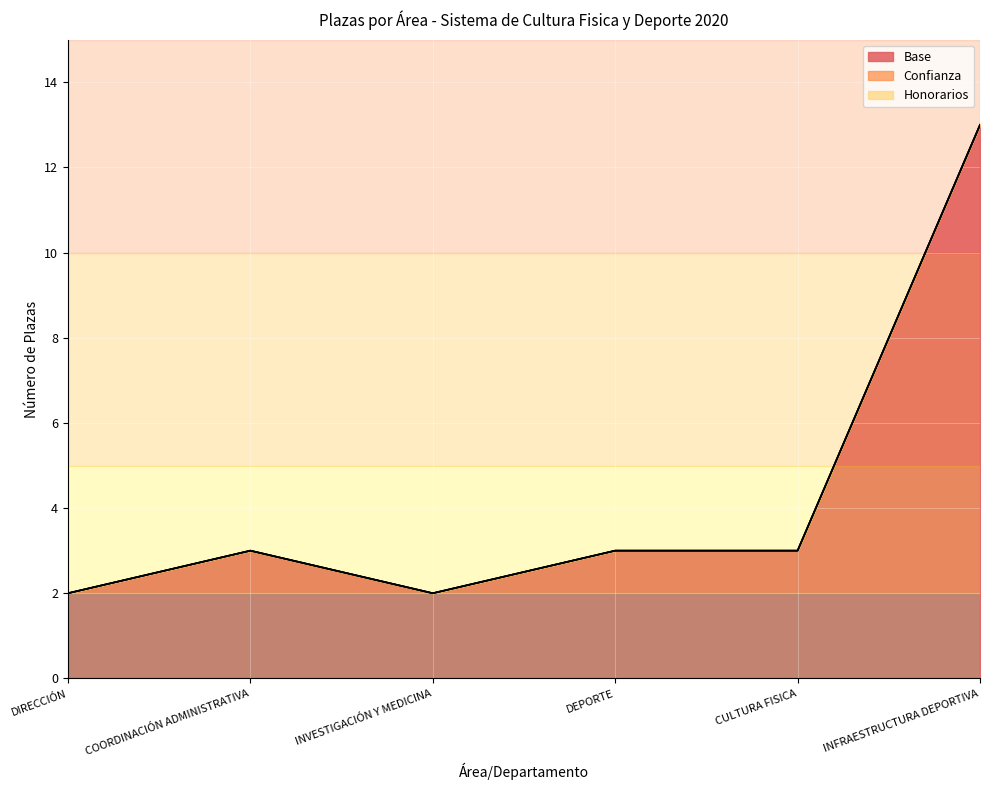

What is the difference between the second highest and minimum values in the Base series?

1